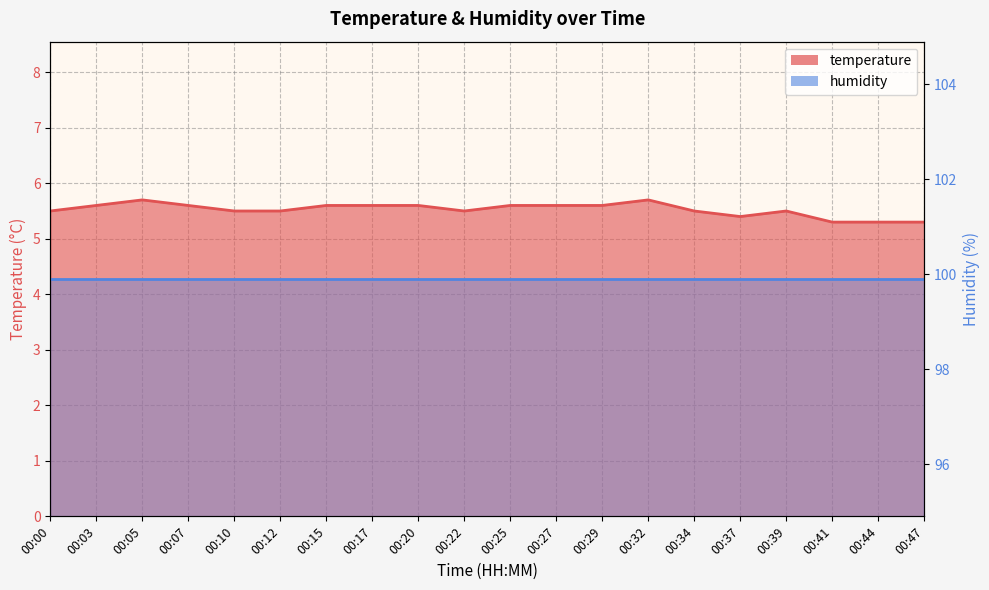

What is the difference between the values at 00:39 and 00:32?

0.2